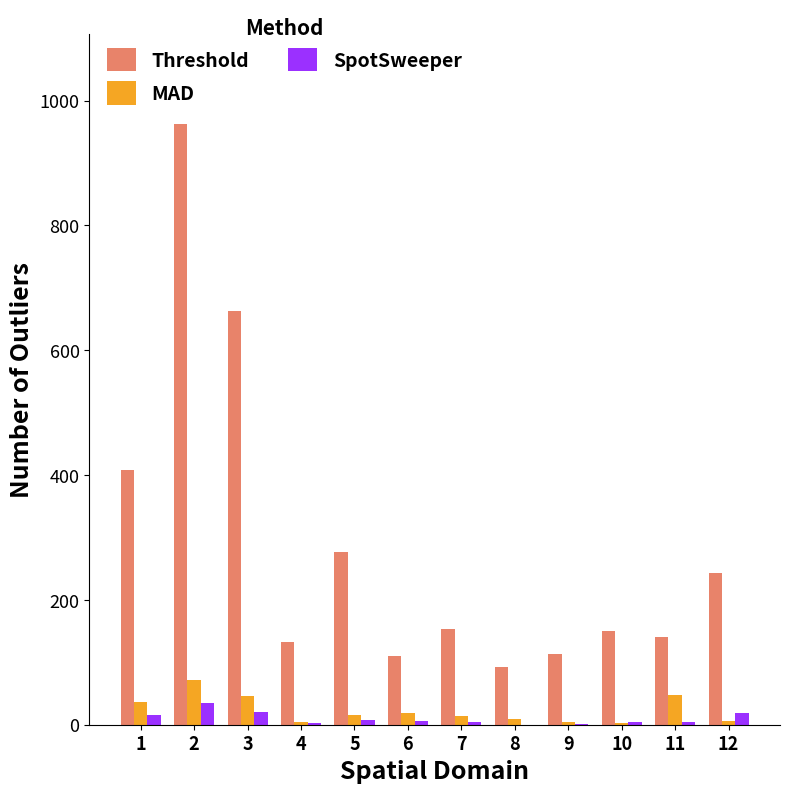

Between 2 and 8, which series saw the biggest shift?

Threshold